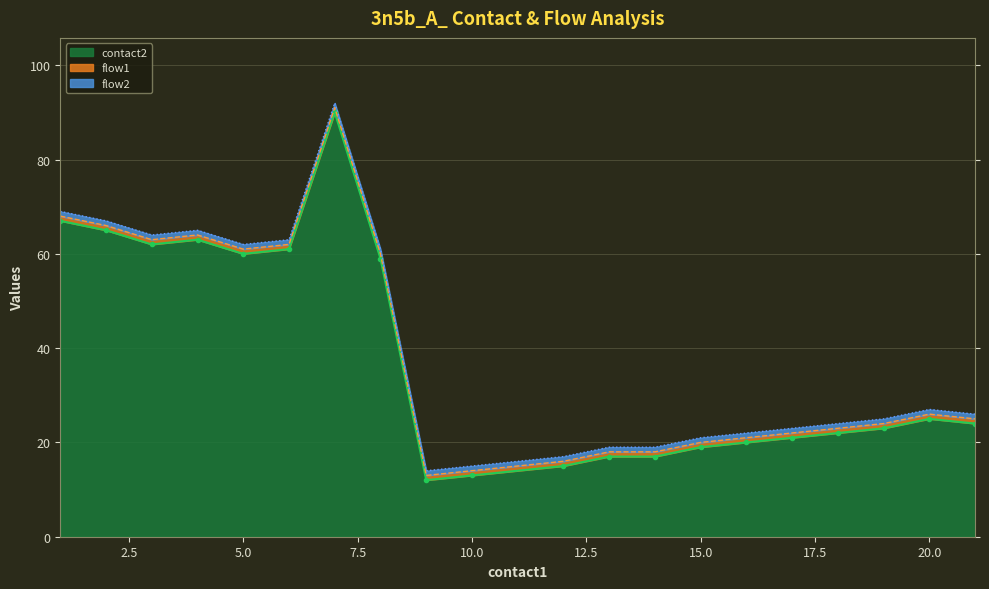

Is it true that flow2 equals 1 at 6?

False